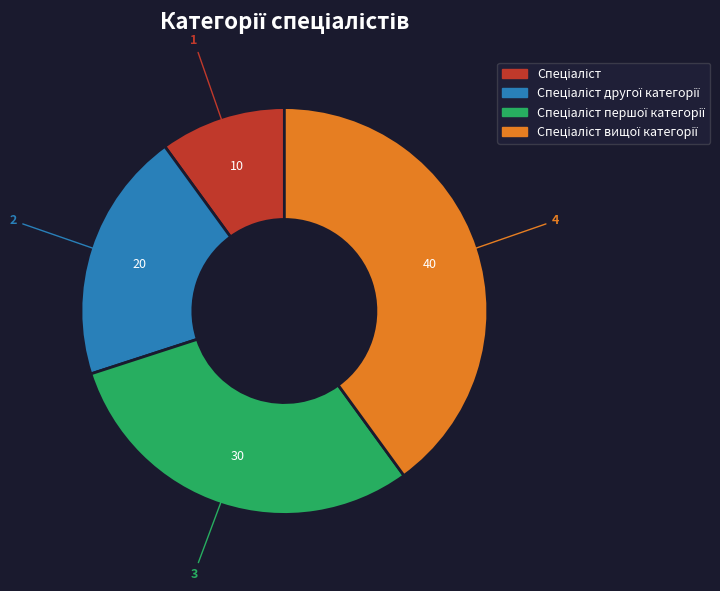

Is there a majority slice in this chart?

No